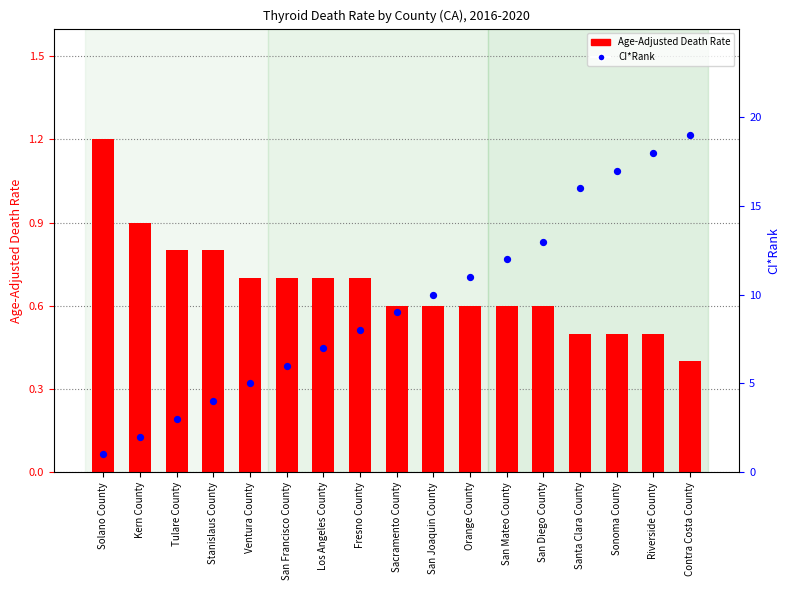

Which series reaches the minimum Y coordinate?

Age-Adjusted Death Rate